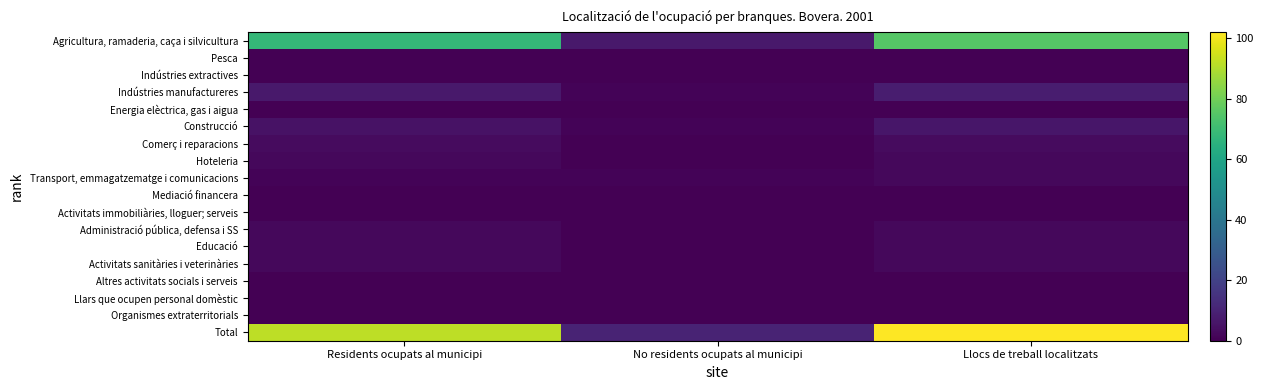

Reading left to right, transcribe all the data shown in this chart.

Agricultura, ramaderia, caça i silvicultura: Residents ocupats al municipi=68	No residents ocupats al municipi=7	Llocs de treball localitzats=75
Pesca: Residents ocupats al municipi=0	No residents ocupats al municipi=0	Llocs de treball localitzats=0
Indústries extractives: Residents ocupats al municipi=0	No residents ocupats al municipi=0	Llocs de treball localitzats=0
Indústries manufactureres: Residents ocupats al municipi=7	No residents ocupats al municipi=1	Llocs de treball localitzats=8
Energia elèctrica, gas i aigua: Residents ocupats al municipi=0	No residents ocupats al municipi=0	Llocs de treball localitzats=0
Construcció: Residents ocupats al municipi=5	No residents ocupats al municipi=1	Llocs de treball localitzats=6
Comerç i reparacions: Residents ocupats al municipi=3	No residents ocupats al municipi=0	Llocs de treball localitzats=3
Hoteleria: Residents ocupats al municipi=2	No residents ocupats al municipi=0	Llocs de treball localitzats=2
Transport, emmagatzematge i comunicacions: Residents ocupats al municipi=1	No residents ocupats al municipi=1	Llocs de treball localitzats=2
Mediació financera: Residents ocupats al municipi=0	No residents ocupats al municipi=0	Llocs de treball localitzats=0
Activitats immobiliàries, lloguer; serveis: Residents ocupats al municipi=0	No residents ocupats al municipi=0	Llocs de treball localitzats=0
Administració pública, defensa i SS: Residents ocupats al municipi=2	No residents ocupats al municipi=0	Llocs de treball localitzats=2
Educació: Residents ocupats al municipi=2	No residents ocupats al municipi=0	Llocs de treball localitzats=2
Activitats sanitàries i veterinàries: Residents ocupats al municipi=2	No residents ocupats al municipi=0	Llocs de treball localitzats=2
Altres activitats socials i serveis: Residents ocupats al municipi=0	No residents ocupats al municipi=0	Llocs de treball localitzats=0
Llars que ocupen personal domèstic: Residents ocupats al municipi=0	No residents ocupats al municipi=0	Llocs de treball localitzats=0
Organismes extraterritorials: Residents ocupats al municipi=0	No residents ocupats al municipi=0	Llocs de treball localitzats=0
Total: Residents ocupats al municipi=92	No residents ocupats al municipi=10	Llocs de treball localitzats=102